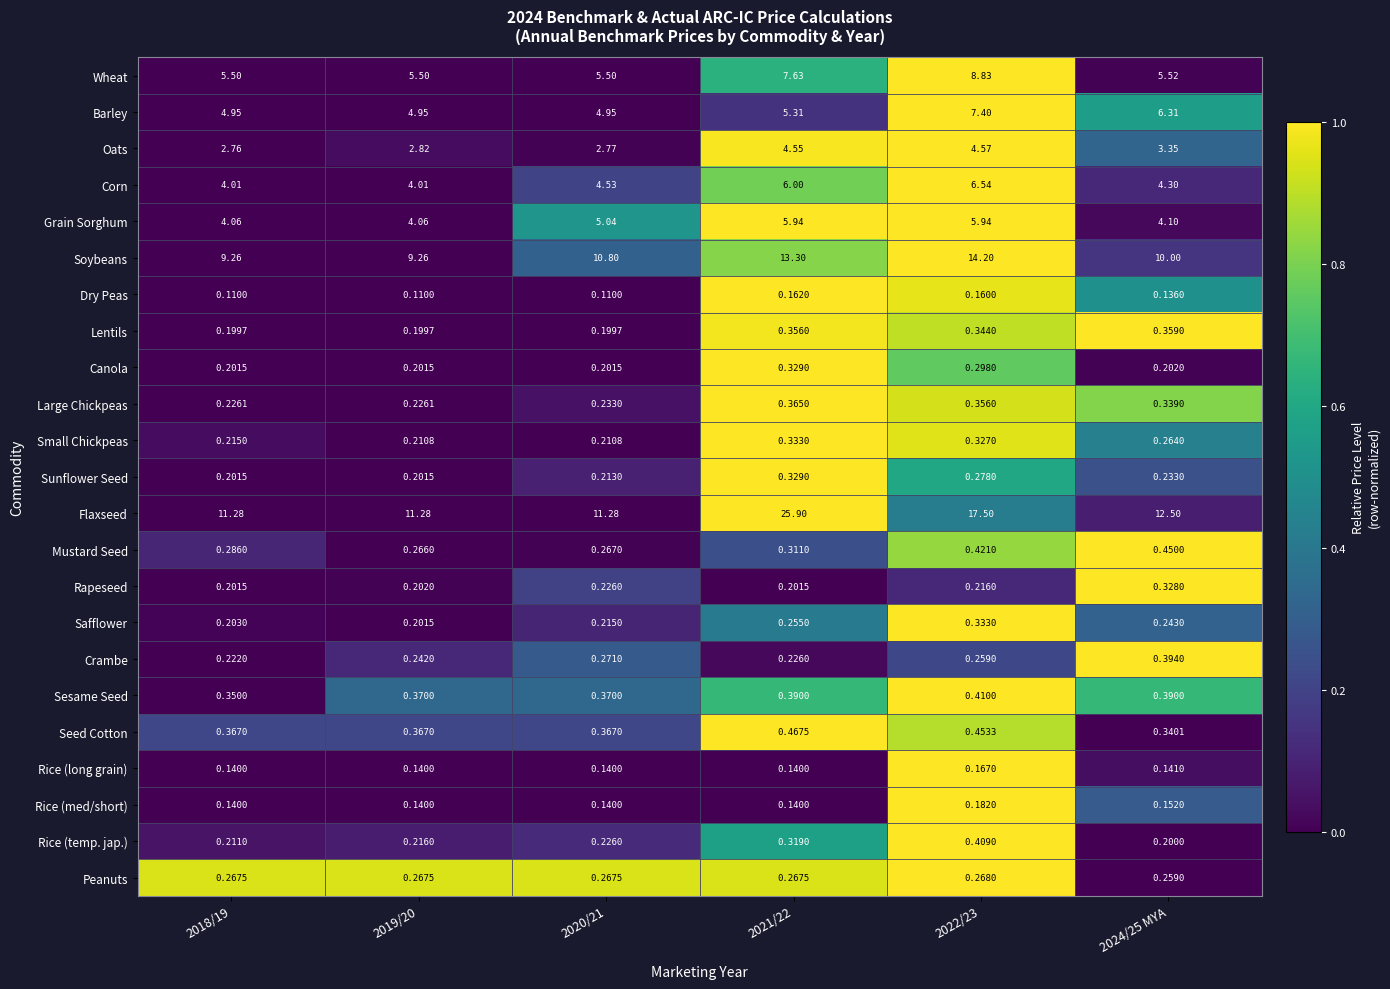

At 2022/23, list the series in order from smallest to largest.

Dry Peas, Rice (long grain), Rice (med/short), Rapeseed, Crambe, Peanuts, Sunflower Seed, Canola, Small Chickpeas, Safflower, Lentils, Large Chickpeas, Rice (temp. jap.), Sesame Seed, Mustard Seed, Seed Cotton, Oats, Grain Sorghum, Corn, Barley, Wheat, Soybeans, Flaxseed